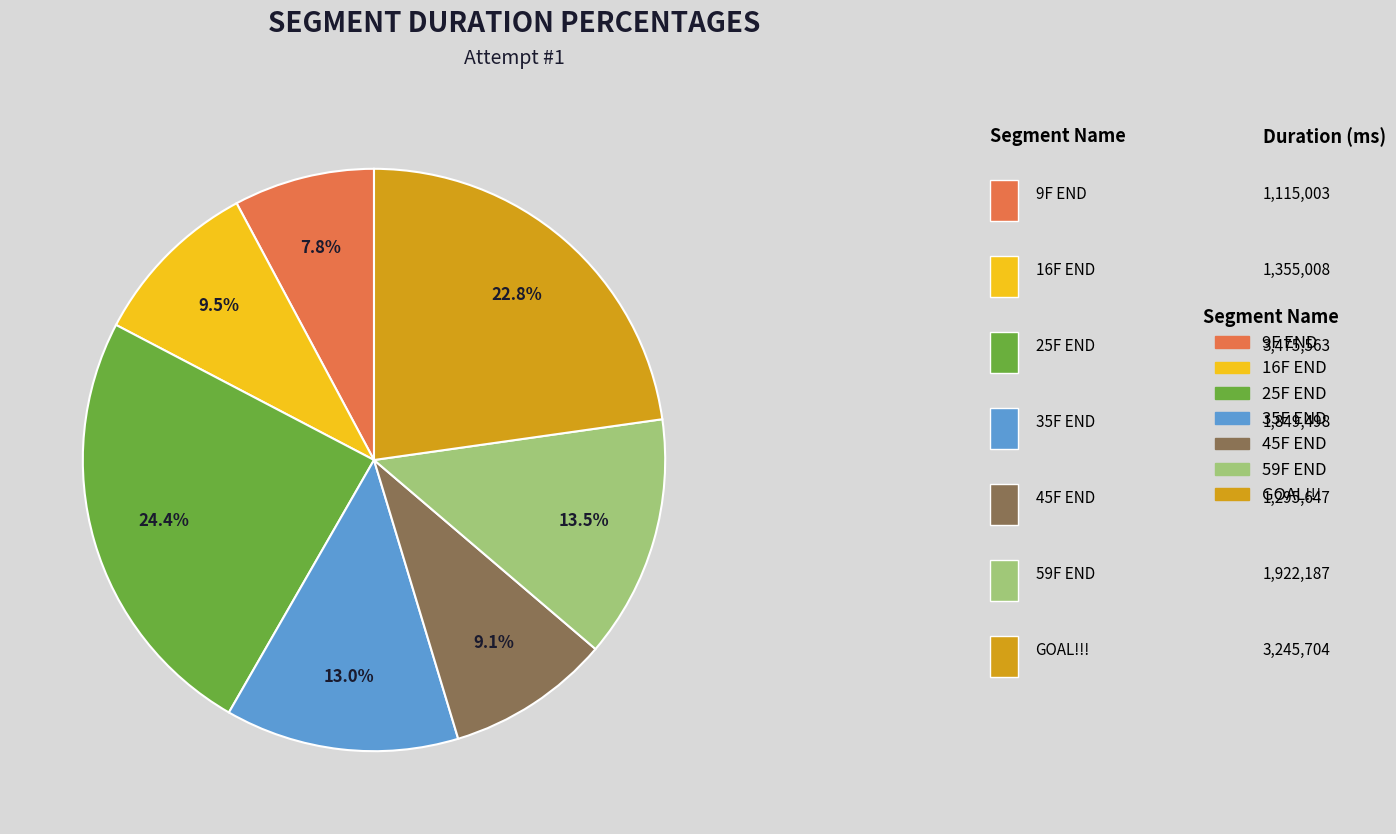

Which category has the smallest portion of the pie?

9F END